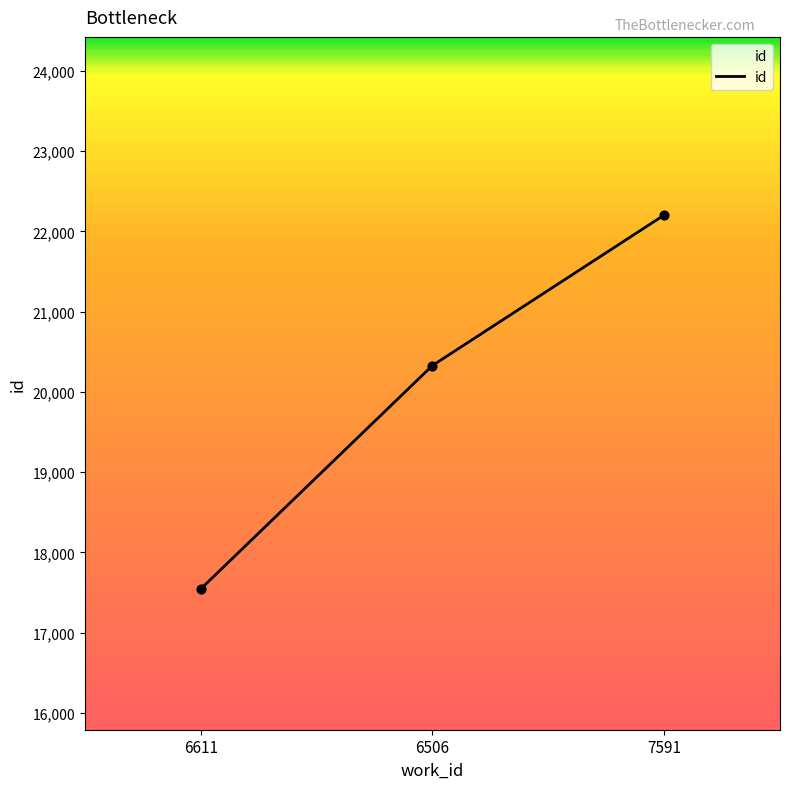

Which has a higher value, 6506 or 7591?

7591